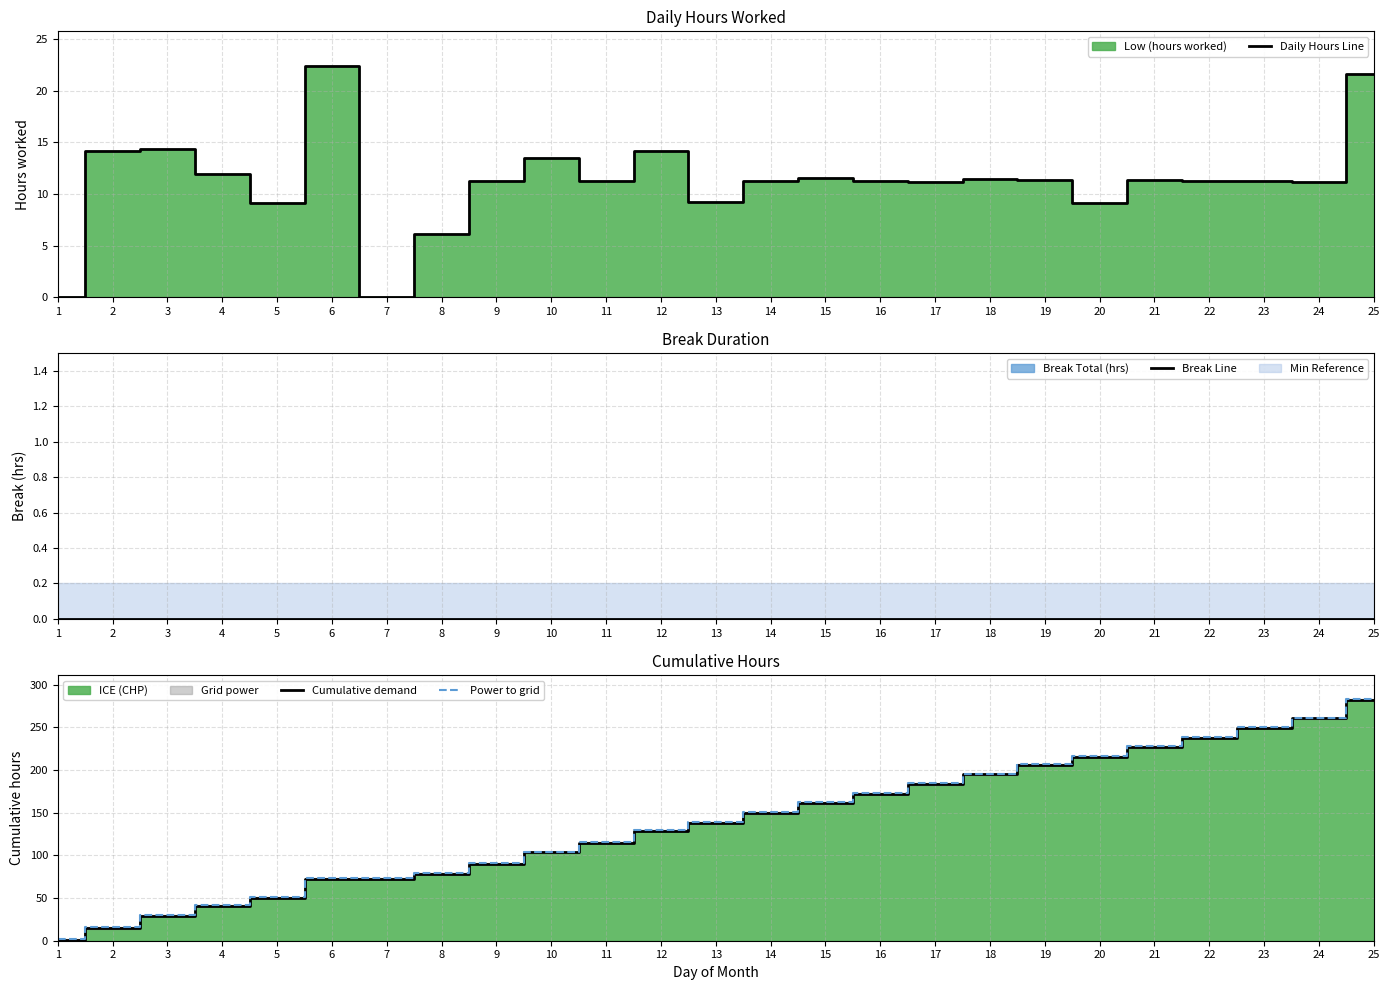

Rank the categories by Cumulative demand value from lowest to highest.

1, 2, 3, 4, 5, 6, 7, 8, 9, 10, 11, 12, 13, 14, 15, 16, 17, 18, 19, 20, 21, 22, 23, 24, 25